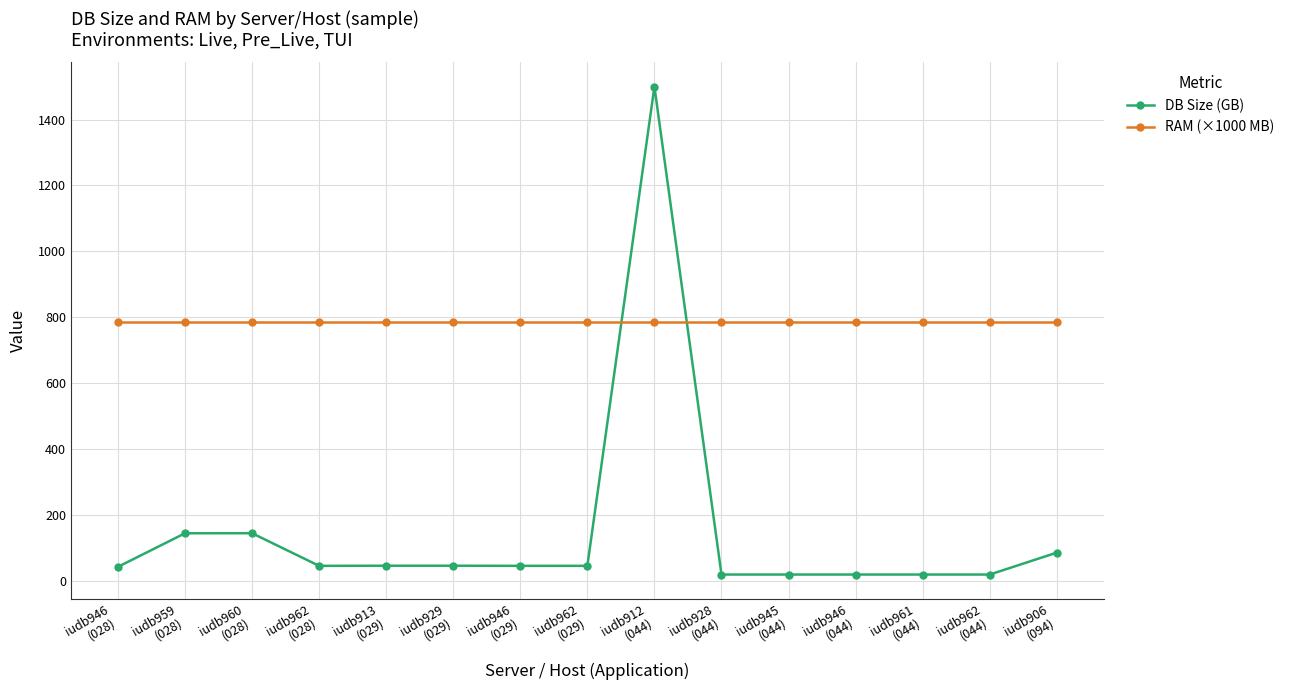

At how many categories does at least one series exceed 191?

15